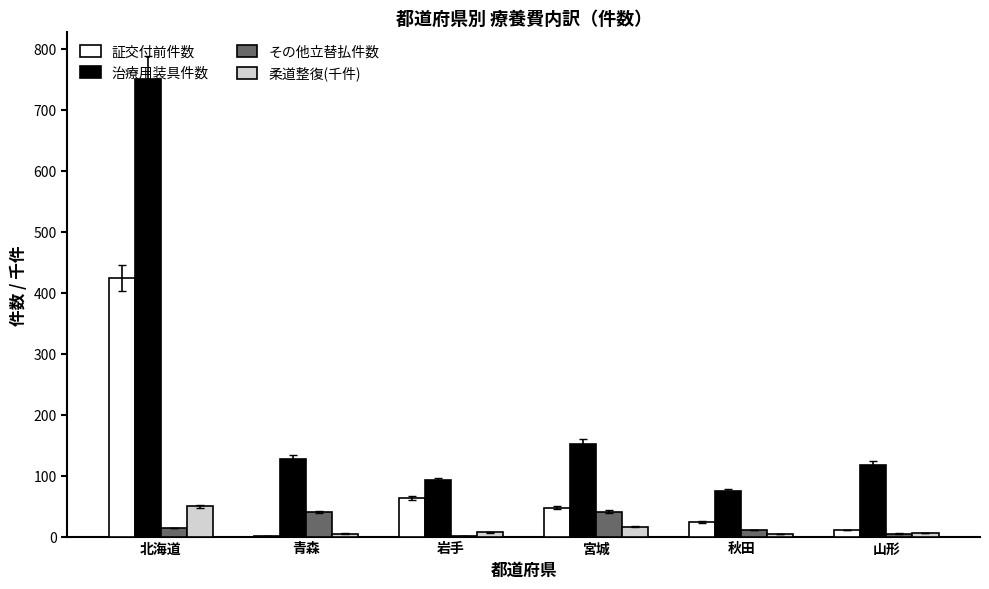

Between 青森 and 岩手, which series saw the biggest shift?

証交付前件数